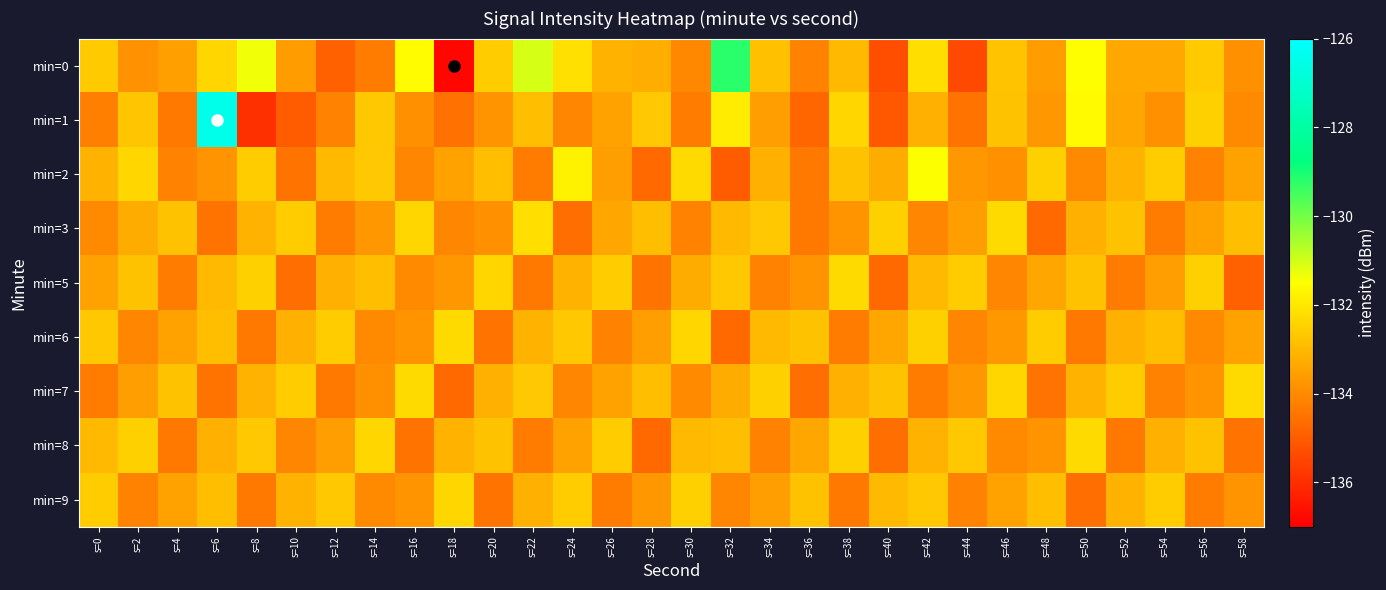

At which category is the sum across all series the highest?

s=6